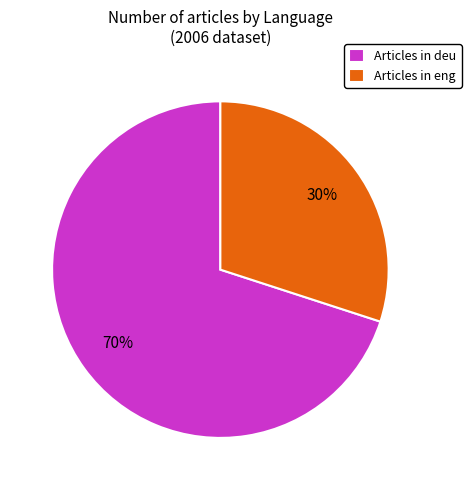

To the nearest percent, what portion does Articles in eng represent?

30%